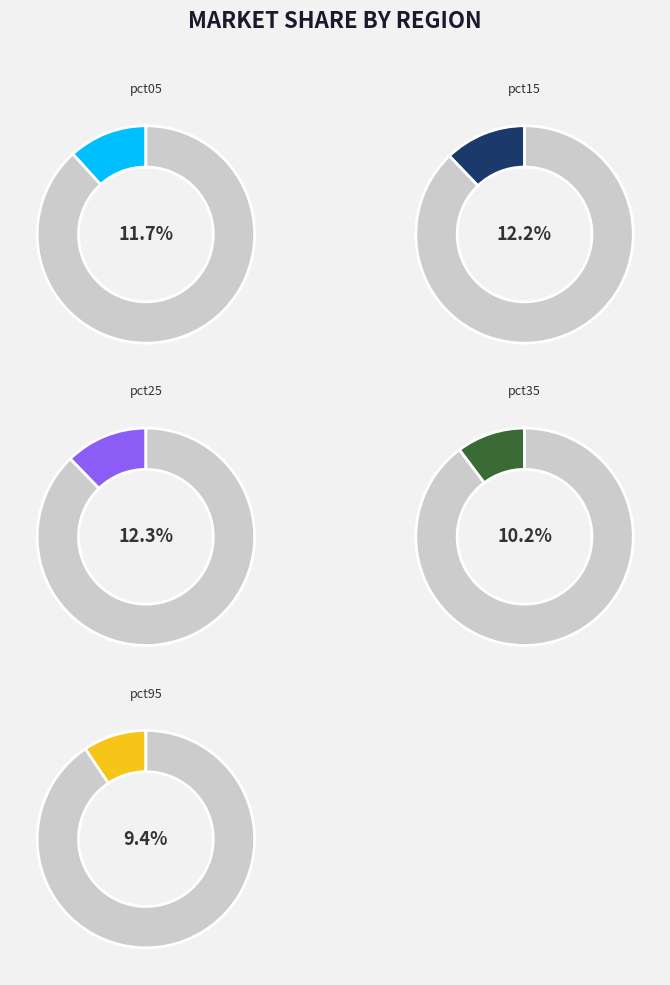

True or false: pct05 accounts for 12% of the total.

True